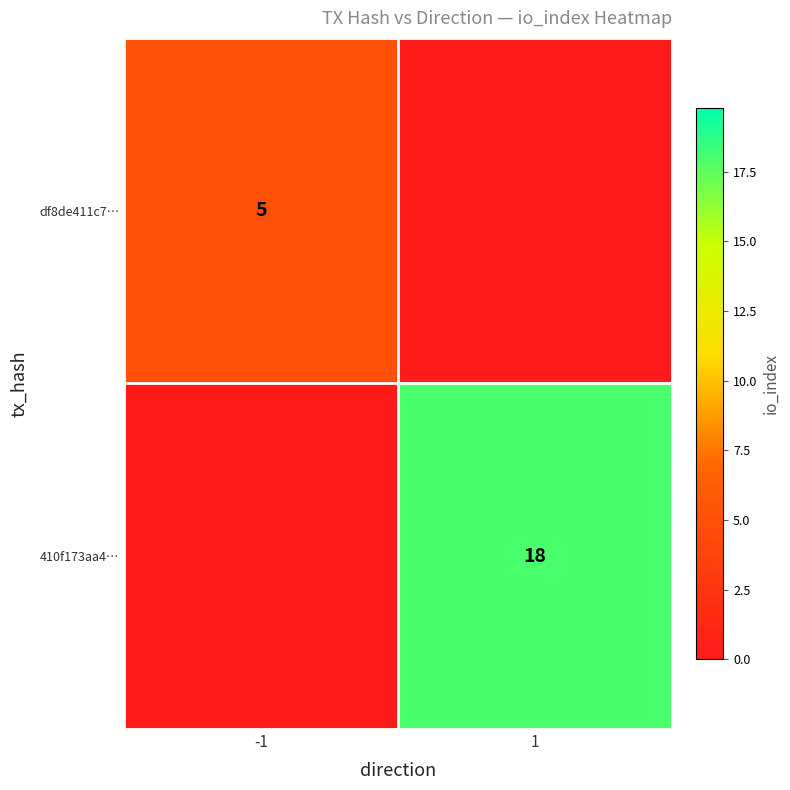

Is the value of df8de411c7… at -1 greater than the value of 410f173aa4… at 1?

No